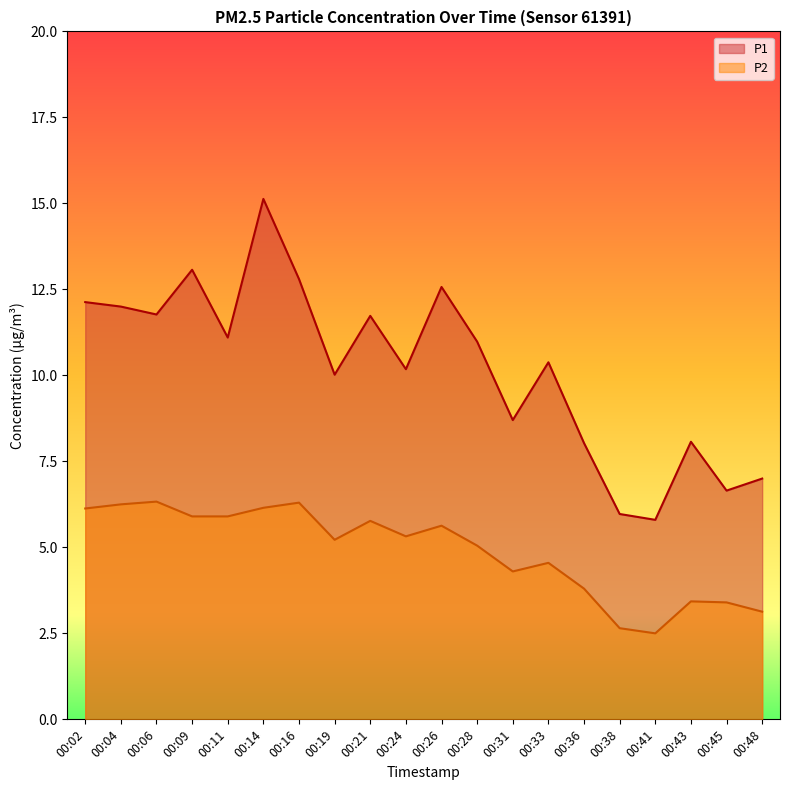

True or false: P2 and P1 cross at least once.

False